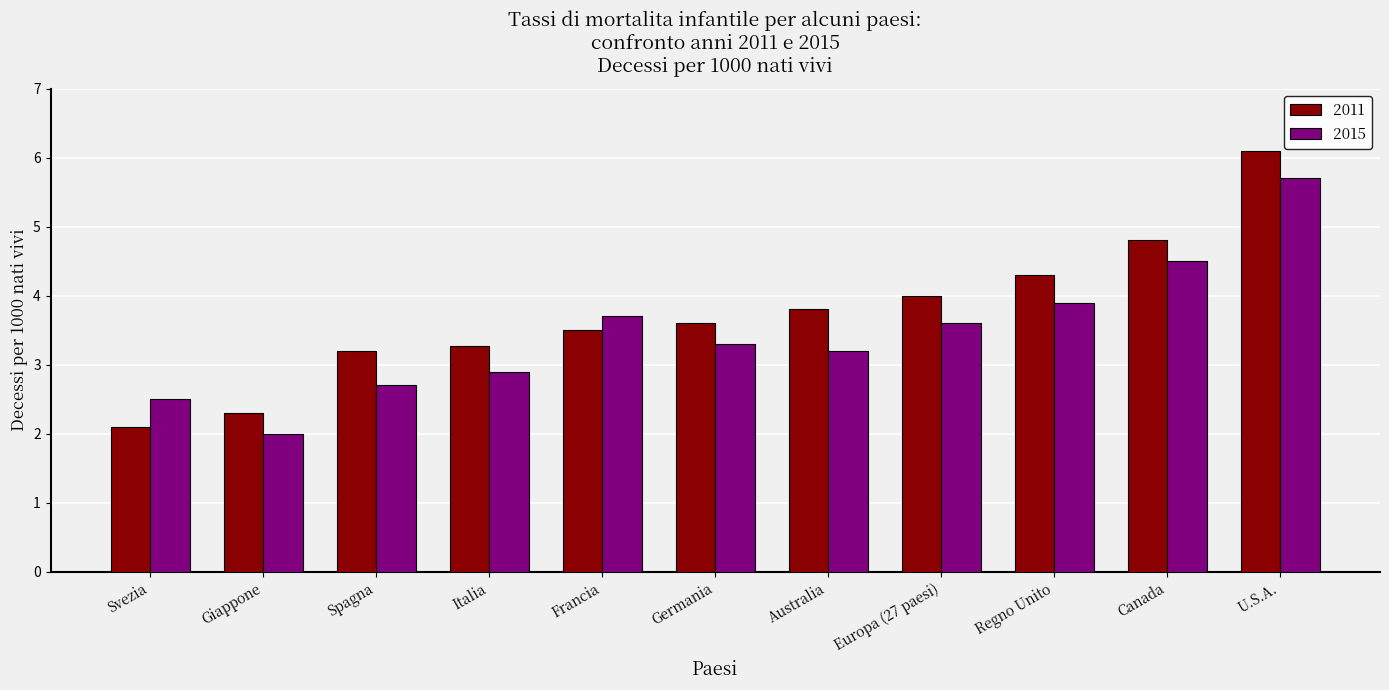

List the labels in order of 2011 value, smallest first.

Svezia, Giappone, Spagna, Italia, Francia, Germania, Australia, Europa (27 paesi), Regno Unito, Canada, U.S.A.